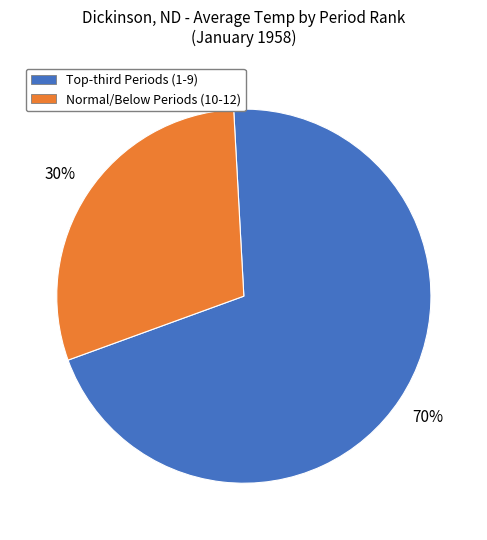

Which category has the smallest portion of the pie?

Normal/Below Periods (10-12)